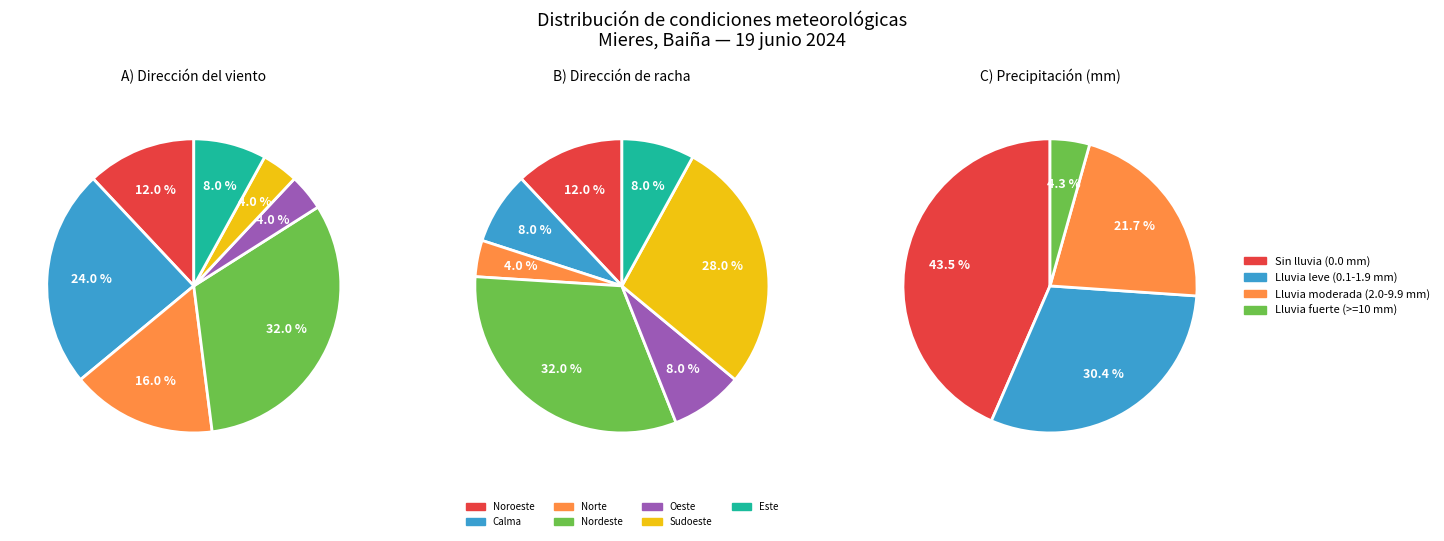

Is it true that 0 is 1% of the pie?

False